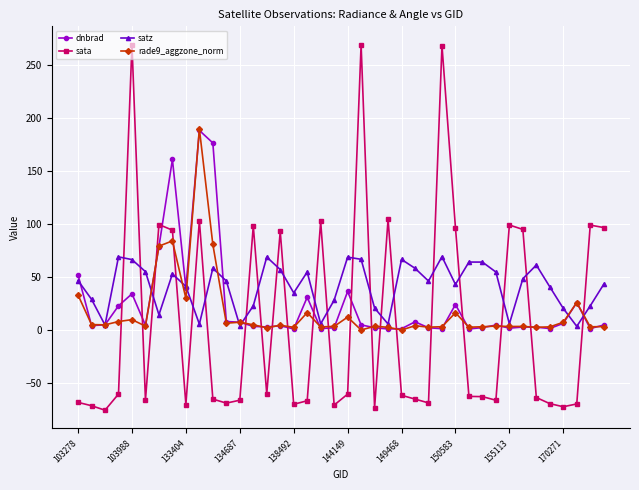

Which series has the largest range (max minus min)?

sata